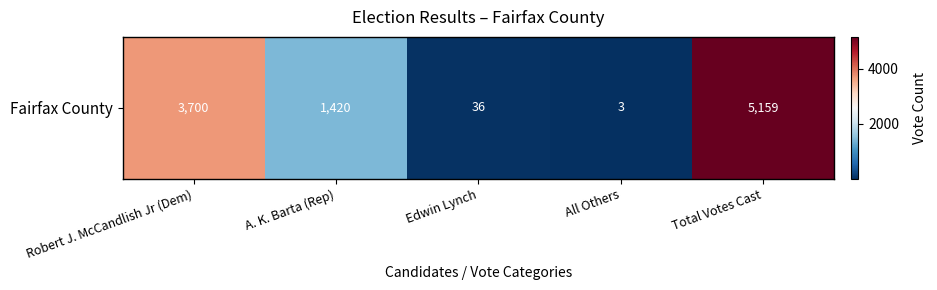

What is the difference between the maximum and minimum values?

5156